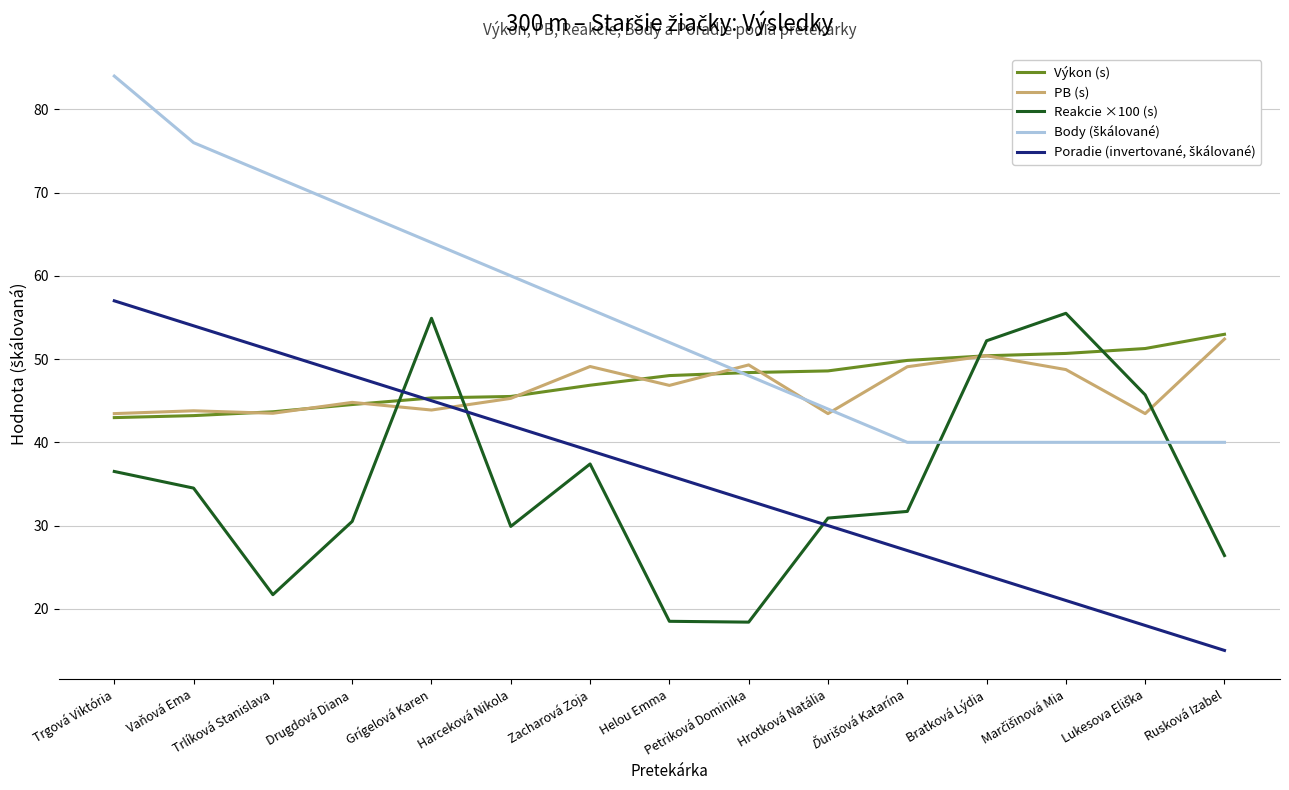

True or false: PB (s) has more than 0 interior local peaks.

True